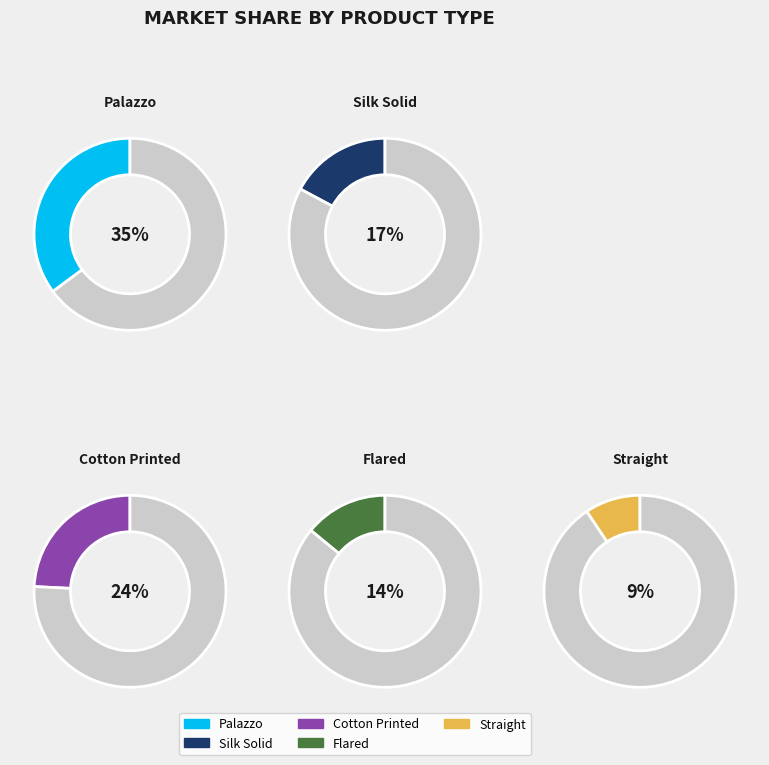

The Palazzo slice represents 35% of the pie. True or false?

True